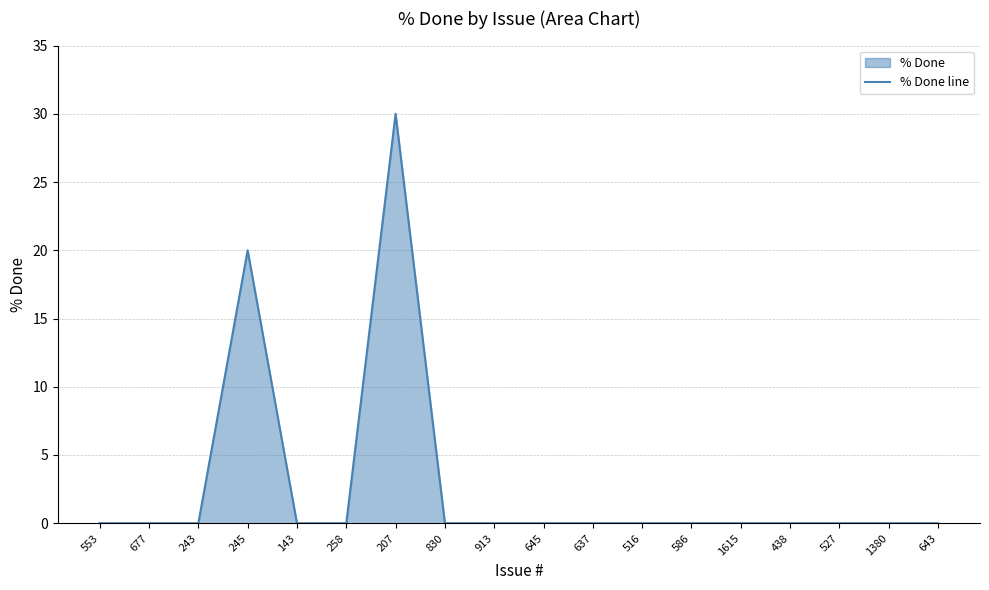

What position from the left is 438?

15